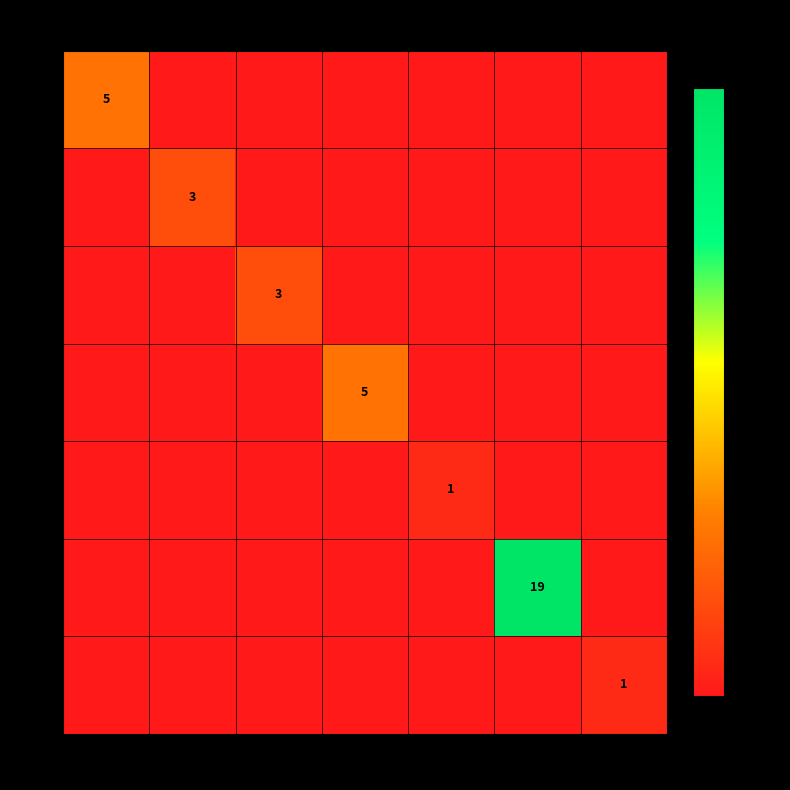

At which category is the sum across all series the highest?

cf